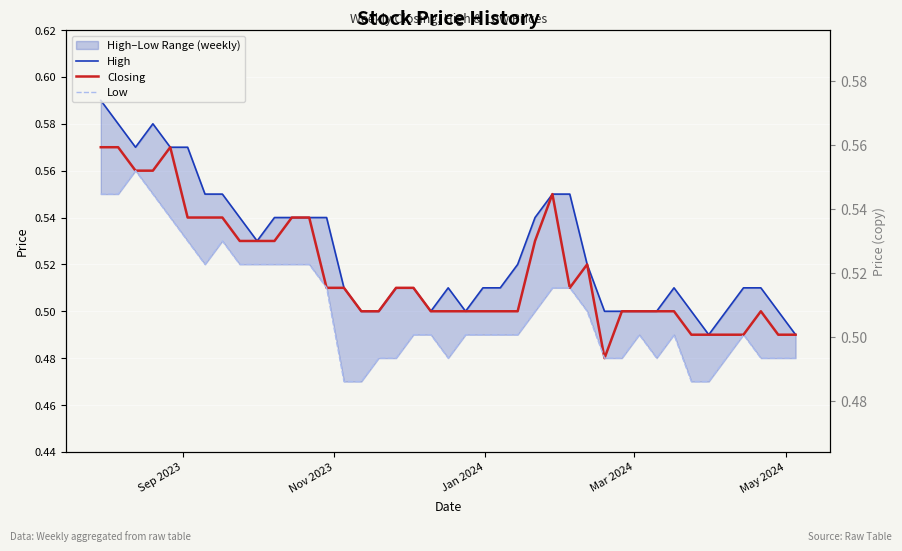

True or false: Closing and High cross at least once.

False